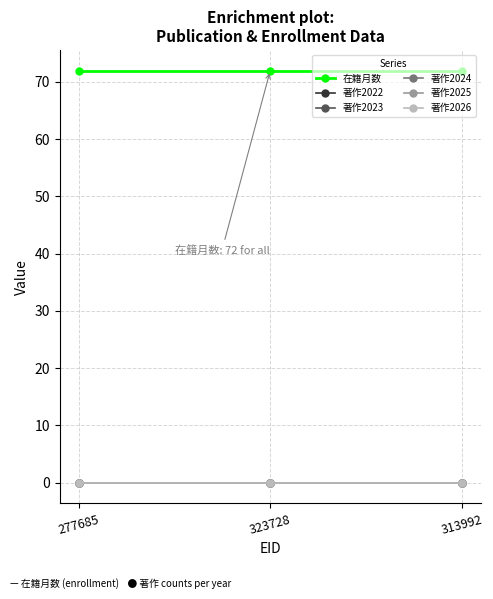

What is the maximum value shown in the chart?

72